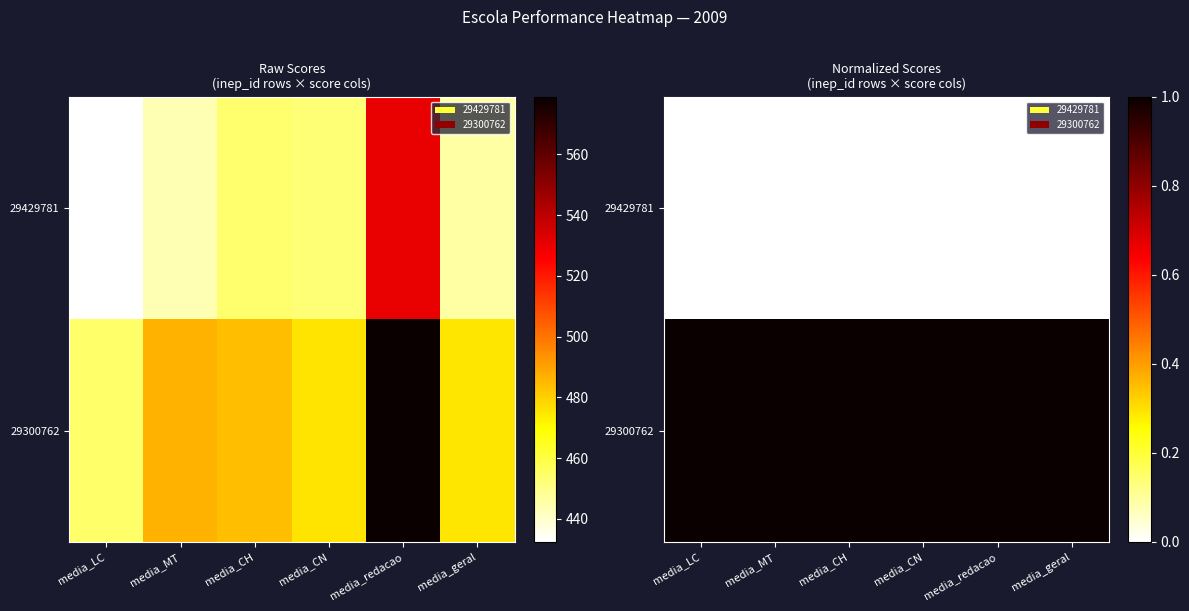

Is it true that 29429781 equals 0.0 at media_CN?

True